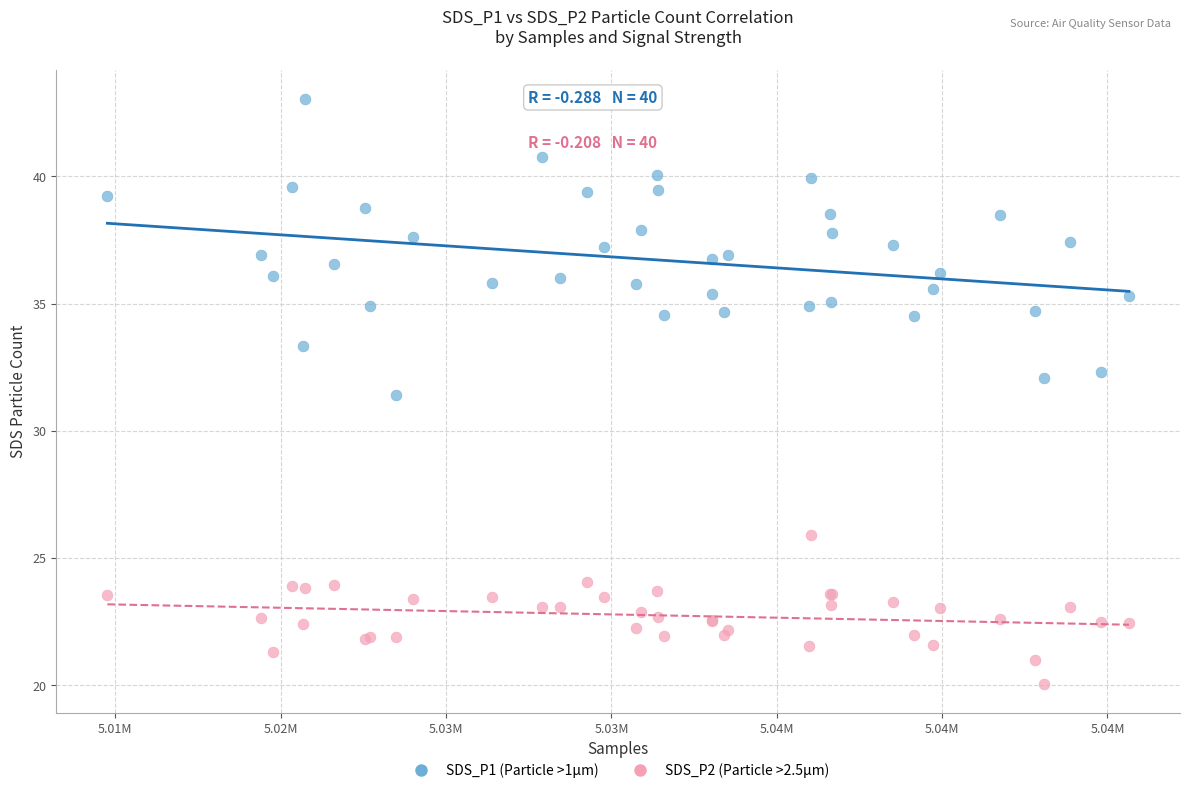

Which series has the largest Y range (max minus min)?

SDS_P1 (Particle >1µm)